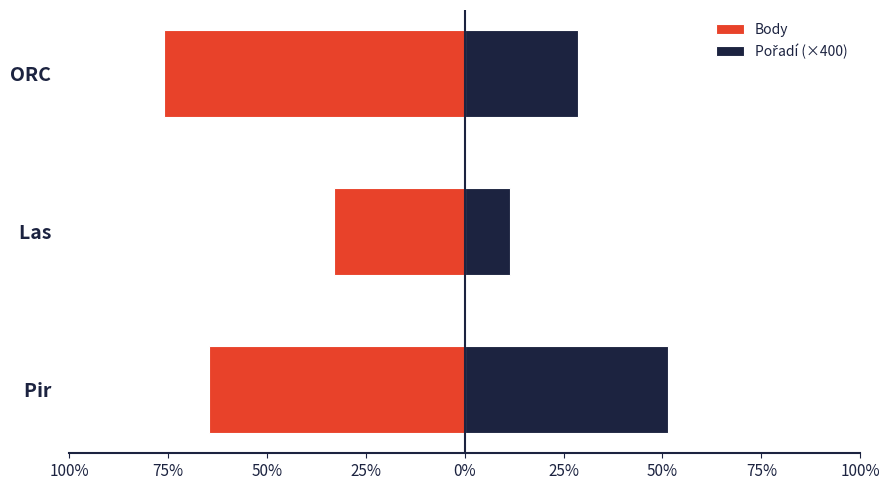

The value of Pořadí (×400) at Pir is 3600. True or false?

True